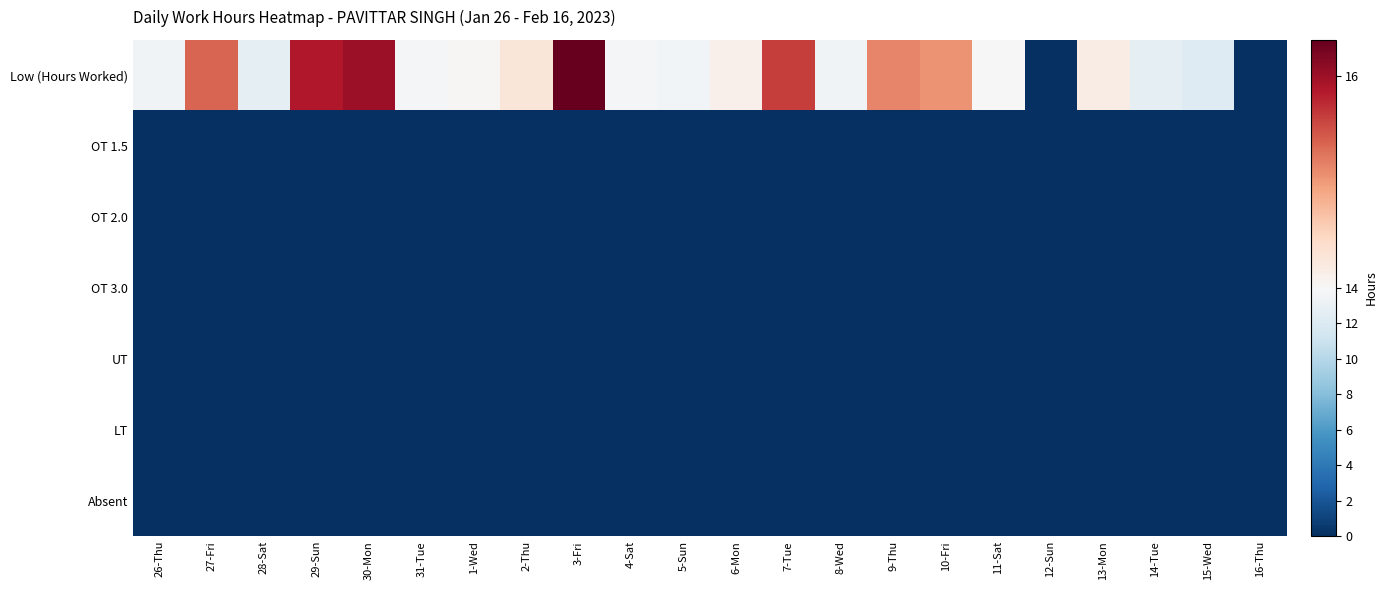

Which series has the widest spread of values?

Low (Hours Worked)